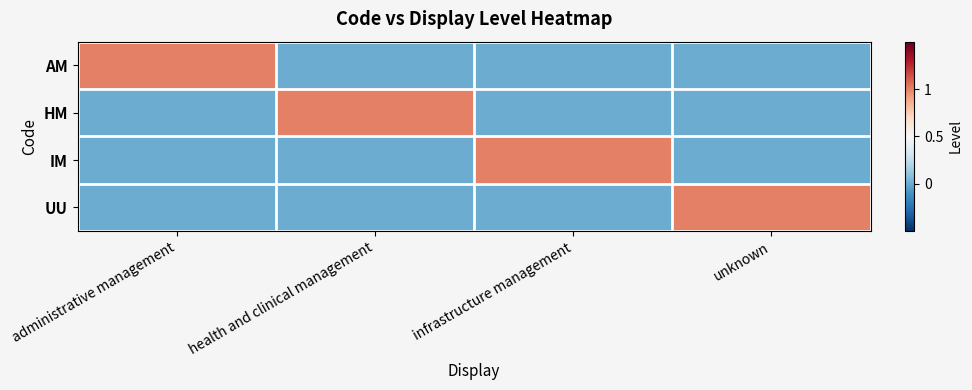

Which category has the highest value across all series?

administrative management